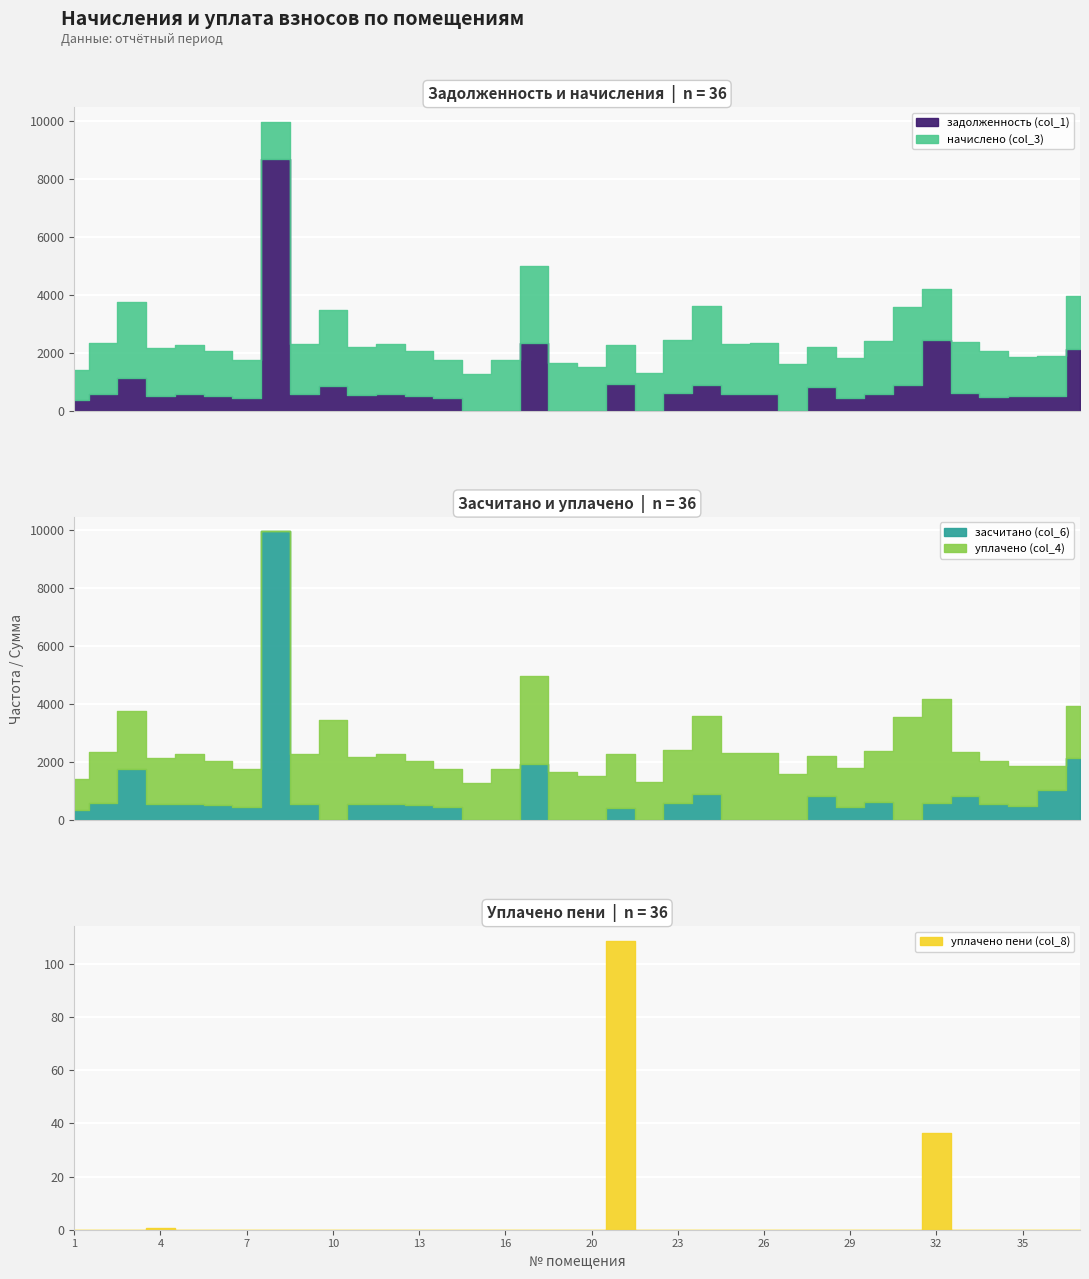

Which series changed the most between 3 and 7?

начислено (col_3)